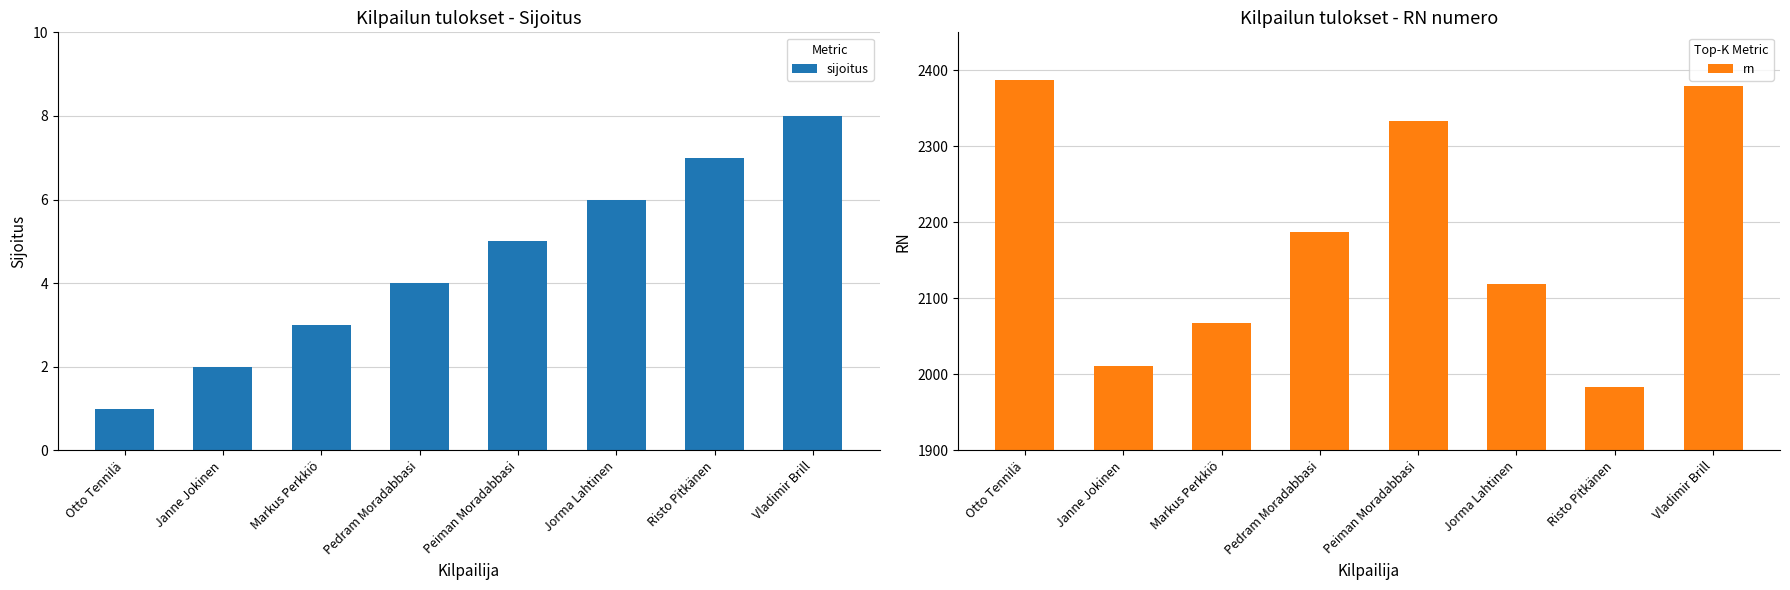

Where is sijoitus nearest to the value 4?

Pedram Moradabbasi